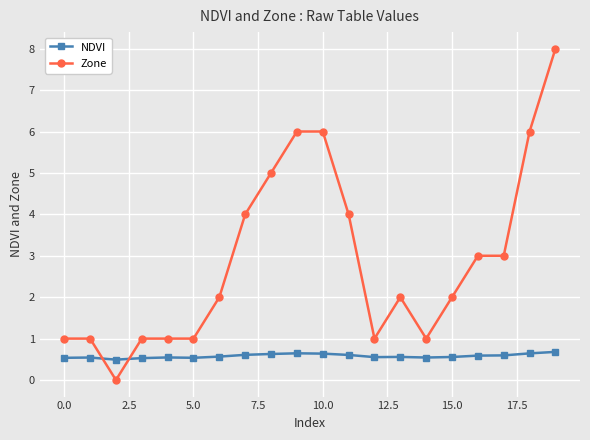

How many times do Zone and NDVI cross each other?

2